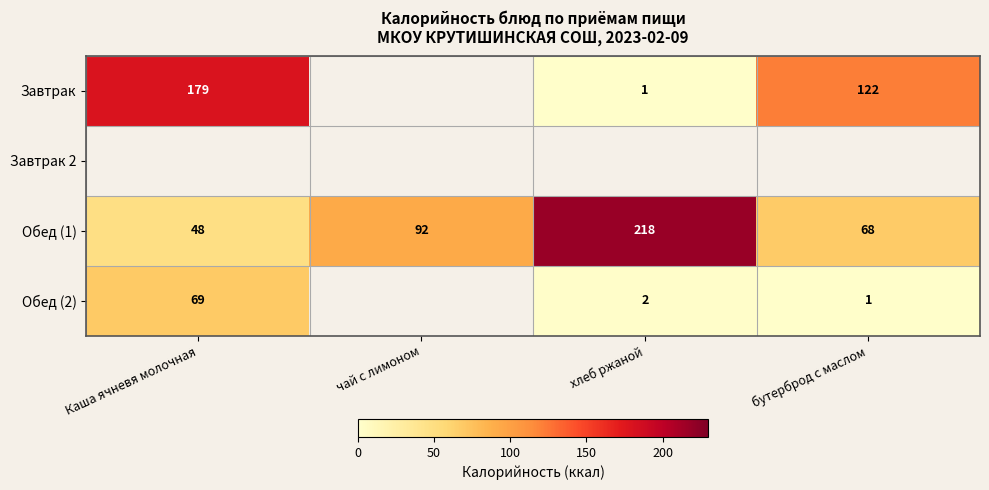

Is it true that Завтрак equals 2 at хлеб ржаной?

False